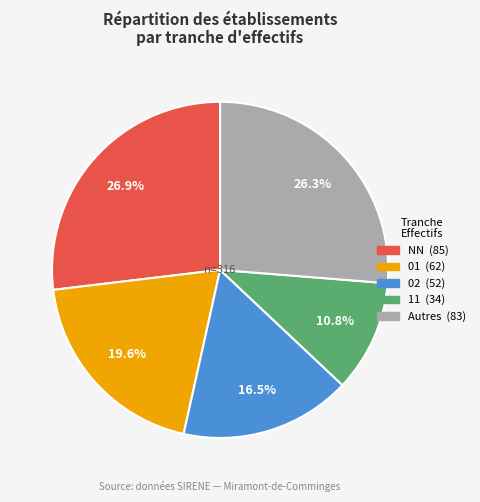

Does any single category account for the majority?

No